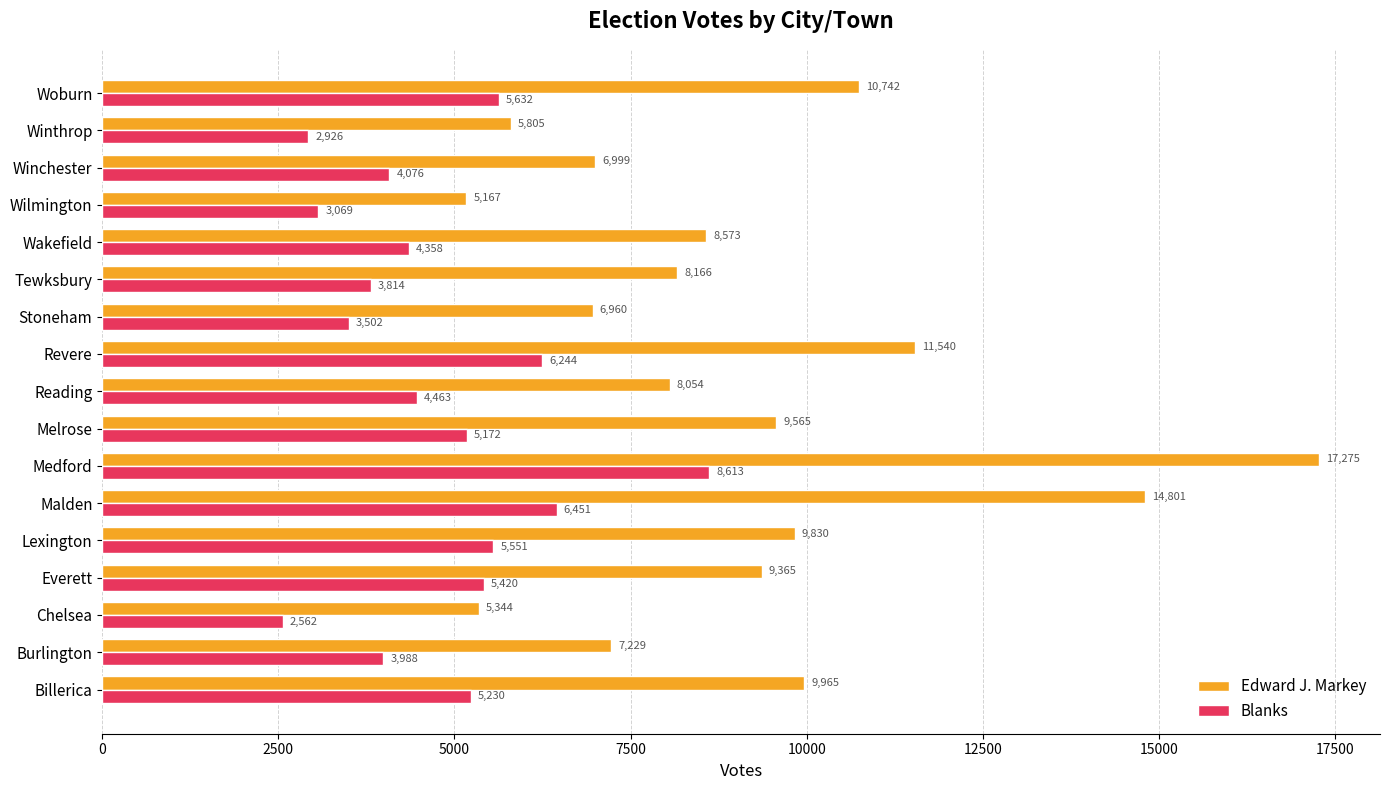

How many data points does each series have?

17